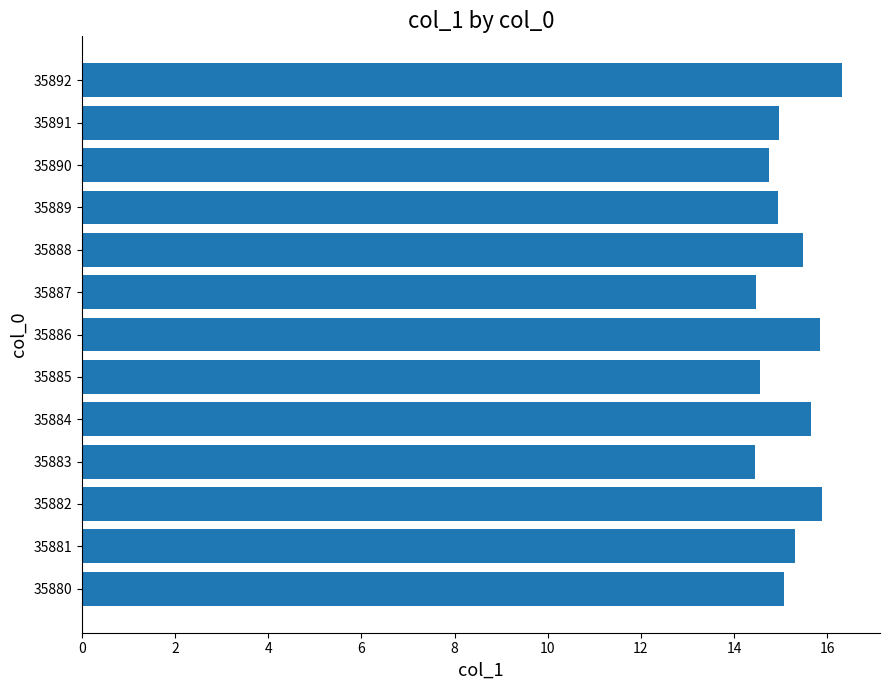

What value does the data have at 35887?

14.5